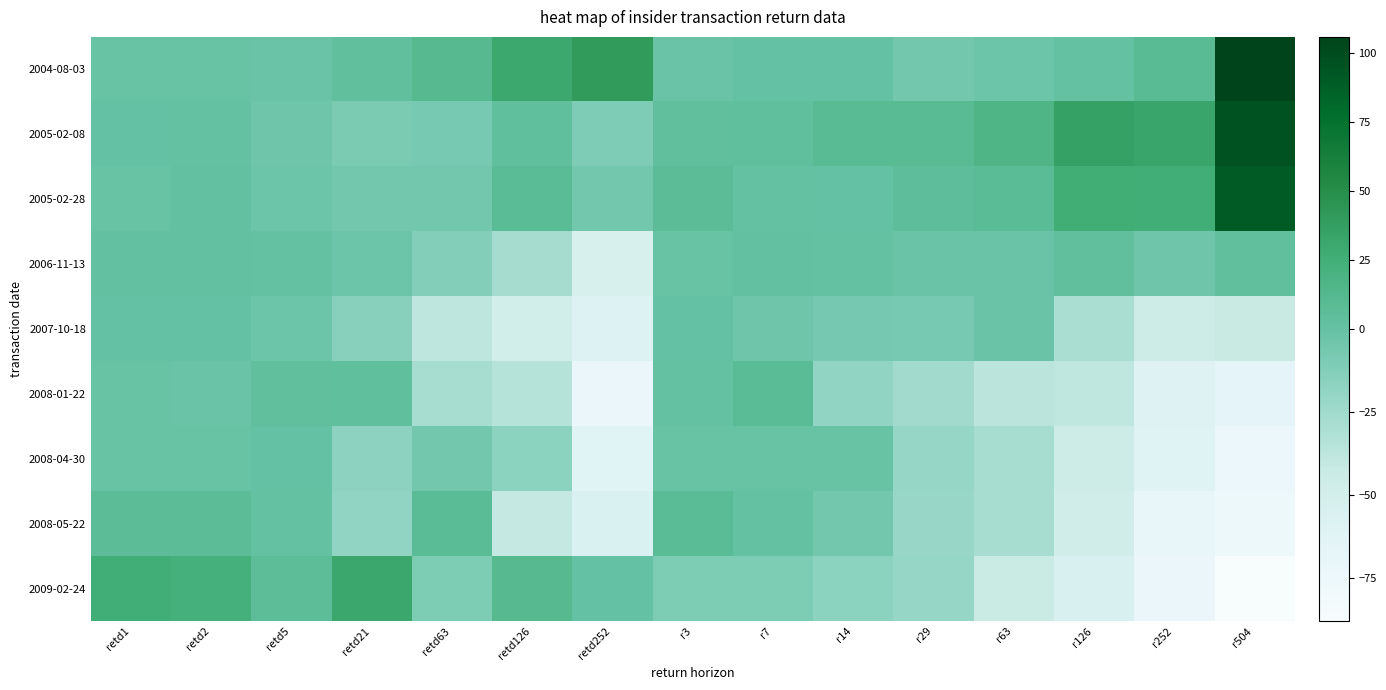

Rank the series at r29 from highest to lowest value.

2005-02-08, 2005-02-28, 2006-11-13, 2004-08-03, 2007-10-18, 2008-04-30, 2009-02-24, 2008-05-22, 2008-01-22